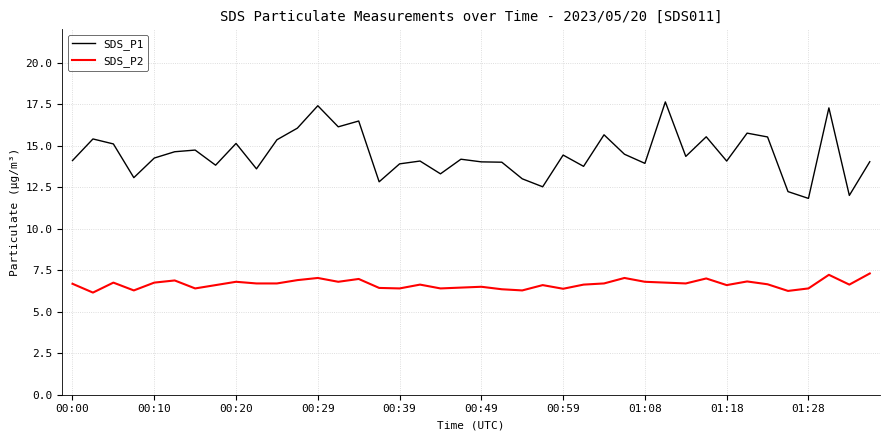

How many categories are shown in the chart?

40